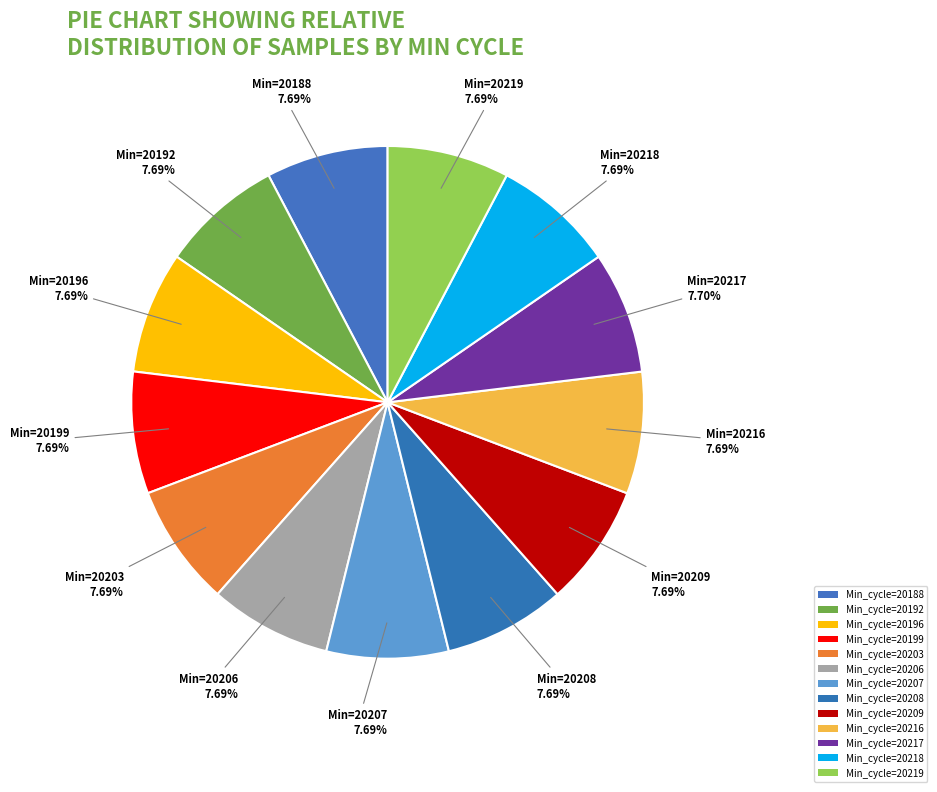

Count the number of slices in the pie.

13